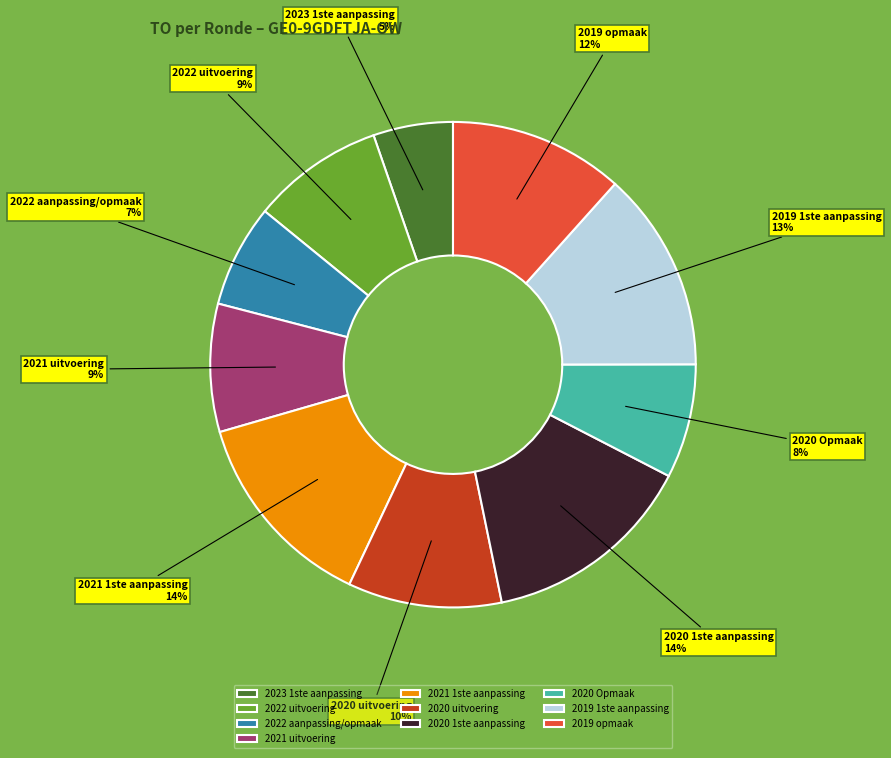

Approximately how many times larger is the value at 2021 uitvoering compared to 2022 uitvoering?

1.0